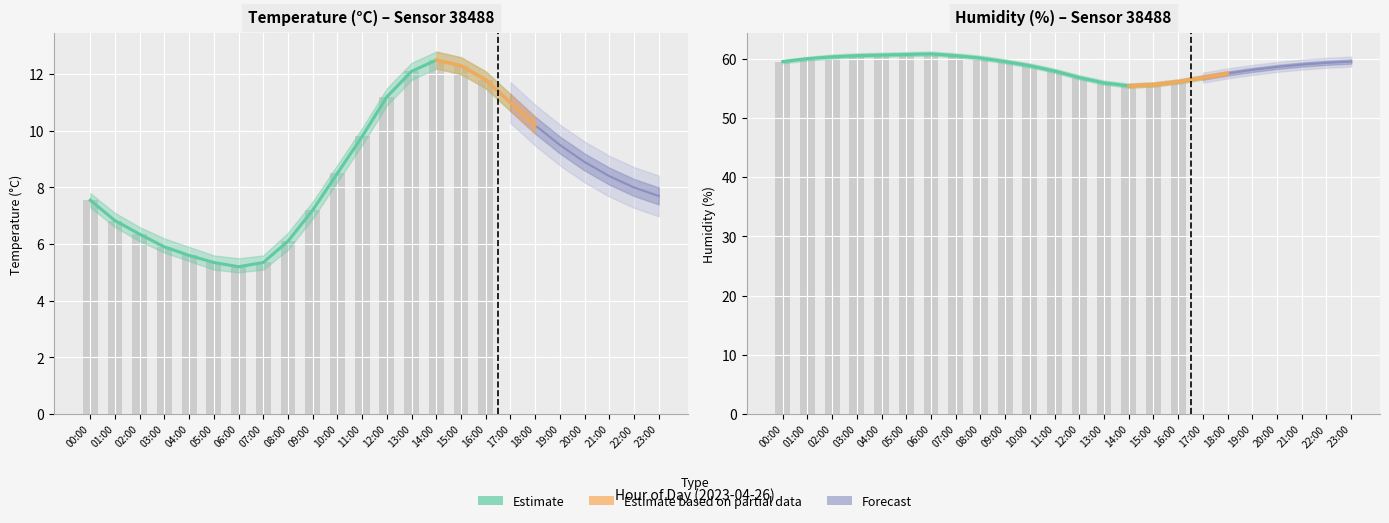

What is the smallest value displayed?

5.0